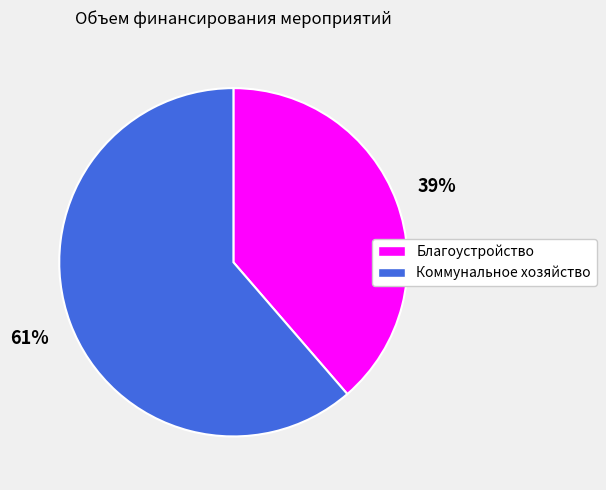

Which category has the biggest portion of the pie?

Коммунальное хозяйство